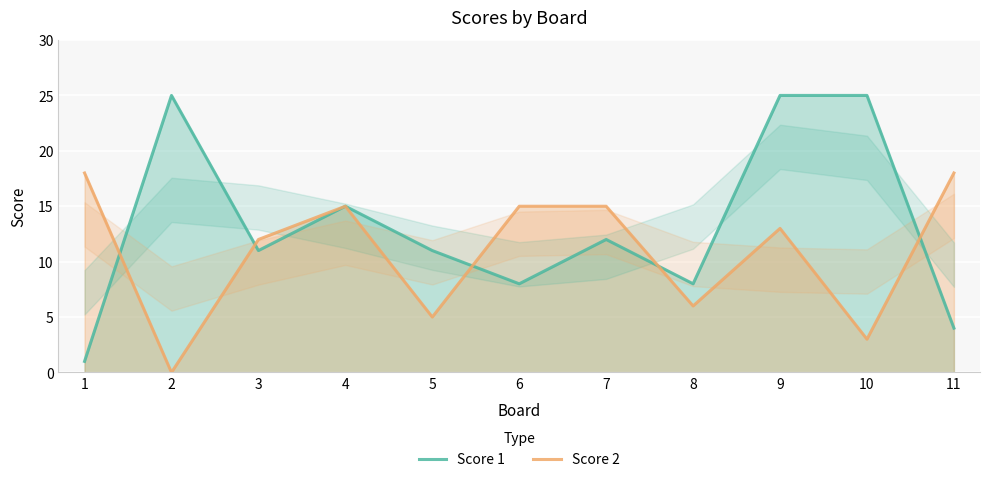

Reading right to left, list all the values displayed in this chart.

Score 1: 11=4	10=25	9=25	8=8	7=12	6=8	5=11	4=15	3=11	2=25	1=1
Score 2: 11=18	10=3	9=13	8=6	7=15	6=15	5=5	4=15	3=12	2=0	1=18